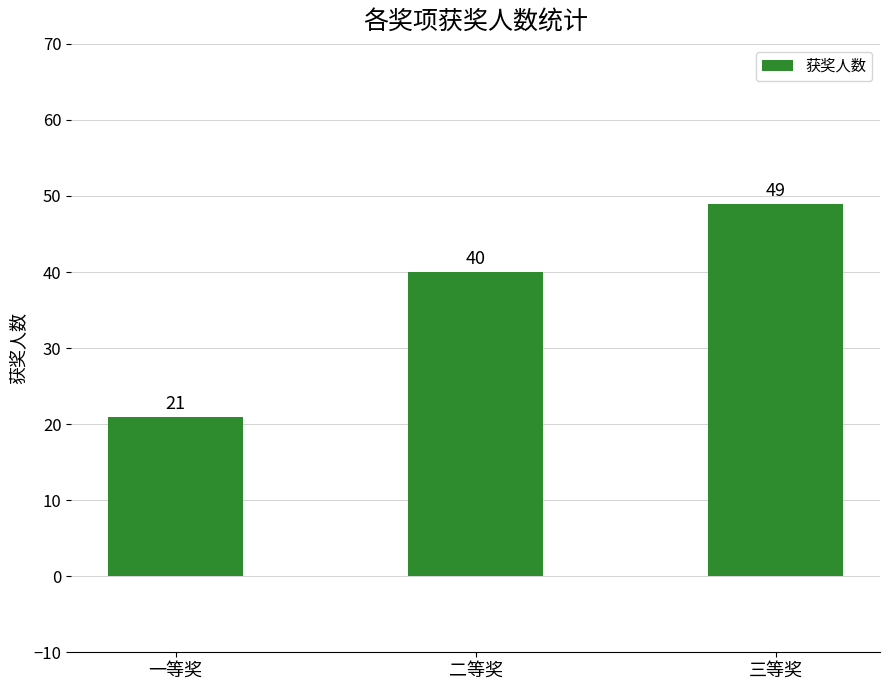

What is the value of the 1st bar from the left?

21